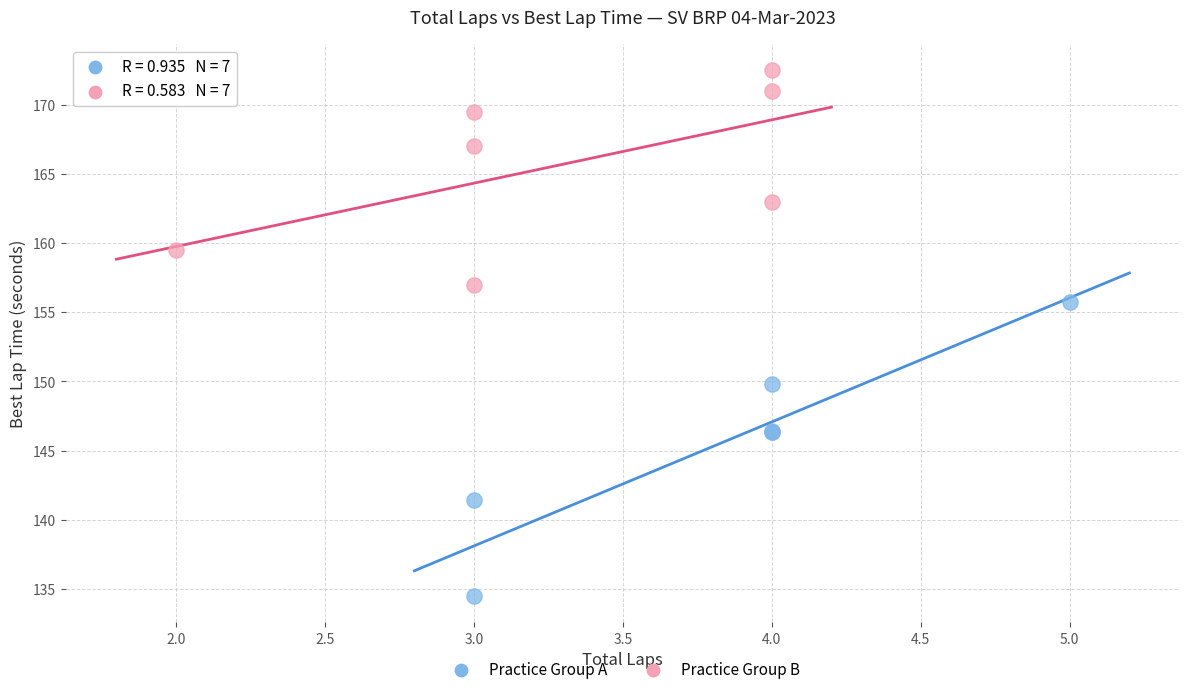

Which series has the largest Y range (max minus min)?

Practice Group A